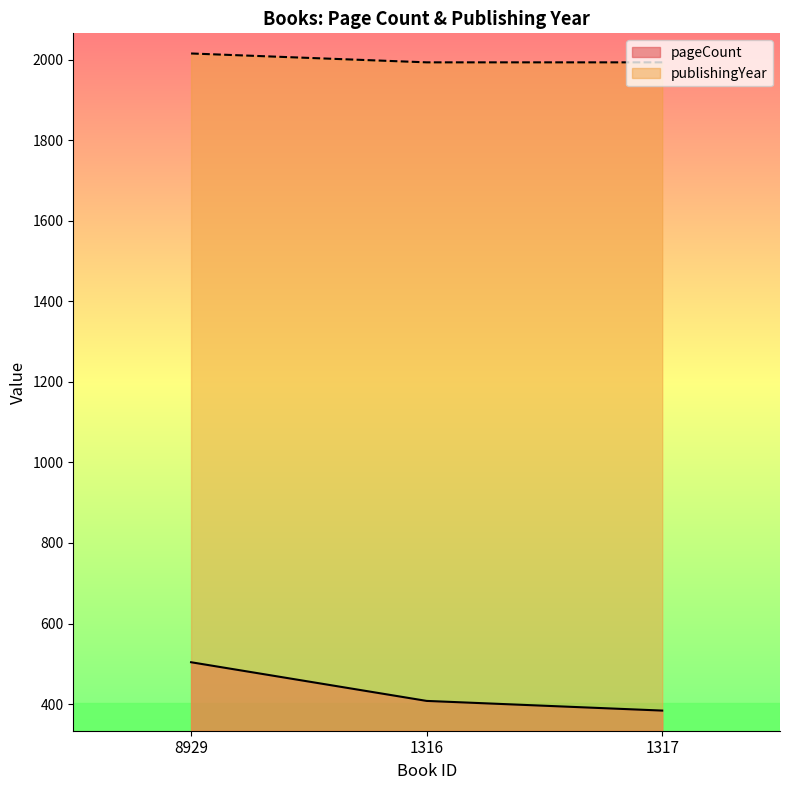

Reading right to left, list all the values displayed in this chart.

pageCount: 384	408	504
publishingYear: 1993	1993	2015